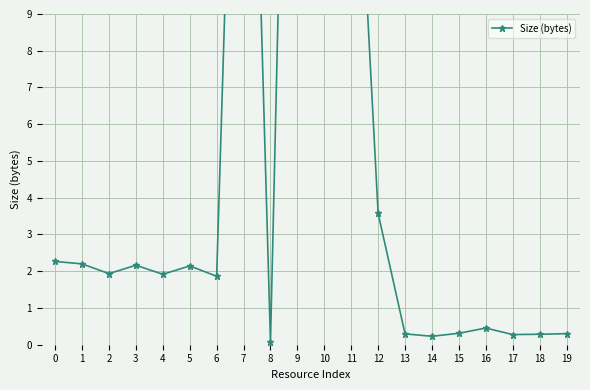

How many values exceed 1?

12